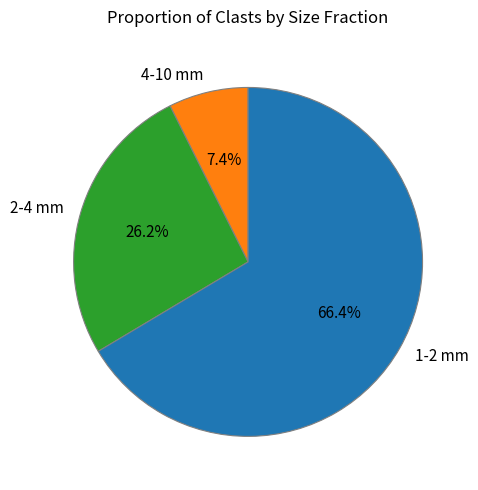

What portion of the pie excludes 2-4 mm?

73.8%